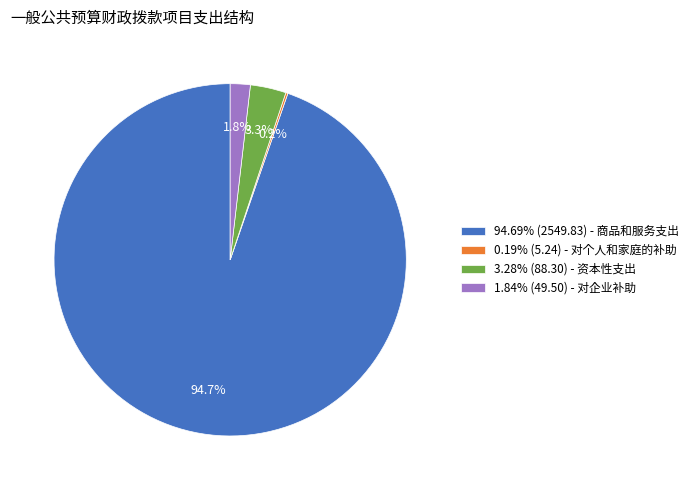

What is the total percentage of 94.69% (2549.83) - 商品和服务支出 and 3.28% (88.30) - 资本性支出?

98.0%